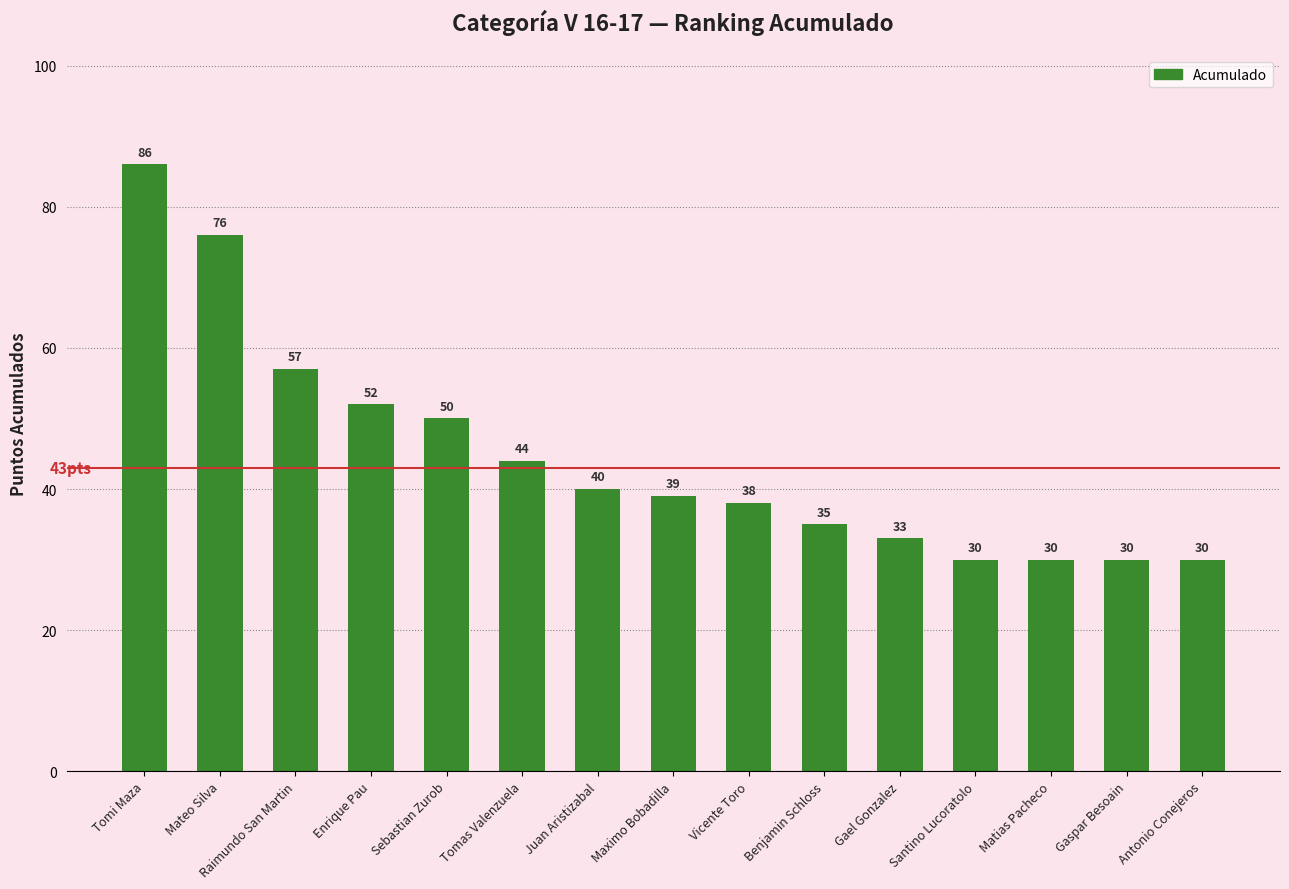

What position from the right is Gael Gonzalez?

5